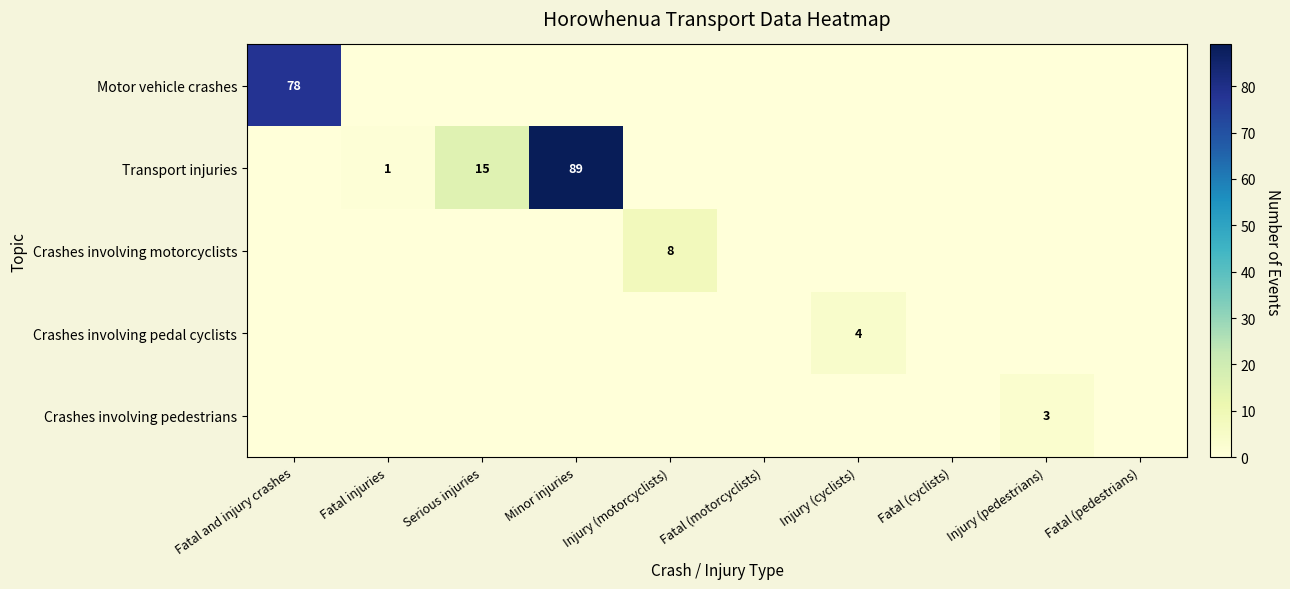

What is the difference between the maximum and minimum values in the Transport injuries series?

89